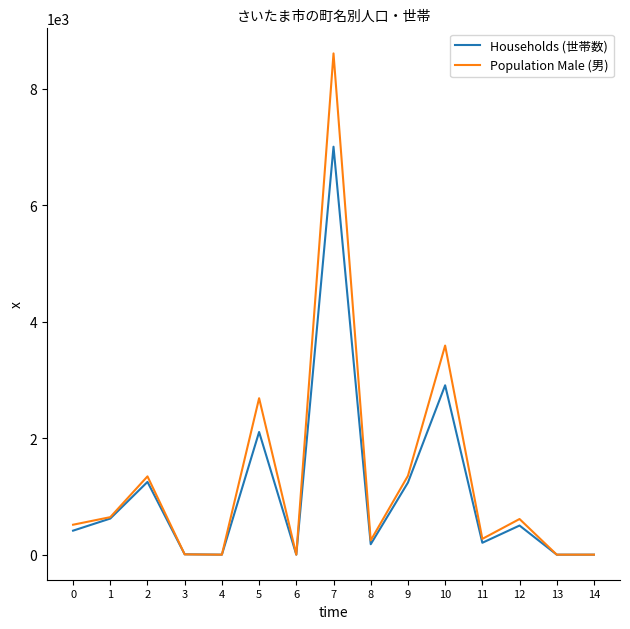

Which series has the widest spread of values?

Population Male (男)